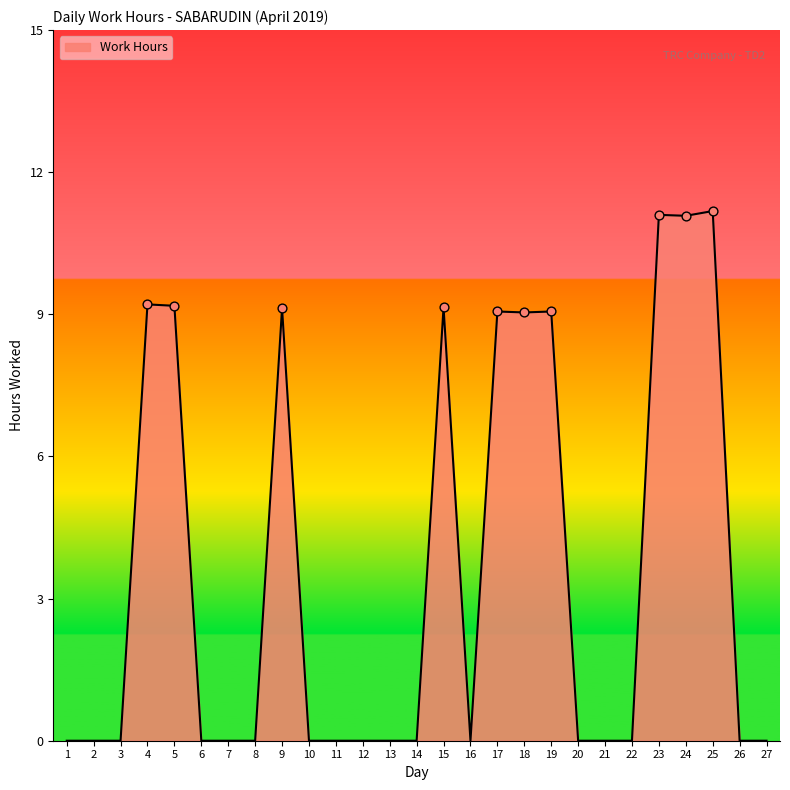

Between 21 and 4, which is larger?

4